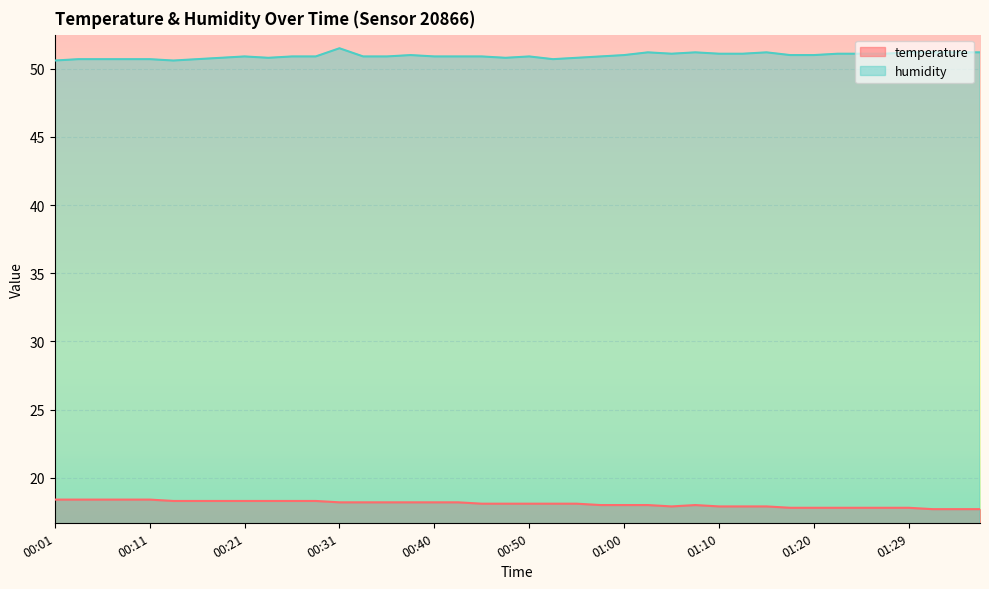

Reading right to left, what are all the values shown in this chart?

temperature: 17.7	17.7	17.7	17.8	17.8	17.8	17.8	17.8	17.8	17.9	17.9	17.9	18.0	17.9	18.0	18.0	18.0	18.1	18.1	18.1	18.1	18.1	18.2	18.2	18.2	18.2	18.2	18.2	18.3	18.3	18.3	18.3	18.3	18.3	18.3	18.4	18.4	18.4	18.4	18.4
humidity: 51.2	51.2	51.2	51.2	51.1	51.1	51.1	51.0	51.0	51.2	51.1	51.1	51.2	51.1	51.2	51.0	50.9	50.8	50.7	50.9	50.8	50.9	50.9	50.9	51.0	50.9	50.9	51.5	50.9	50.9	50.8	50.9	50.8	50.7	50.6	50.7	50.7	50.7	50.7	50.6